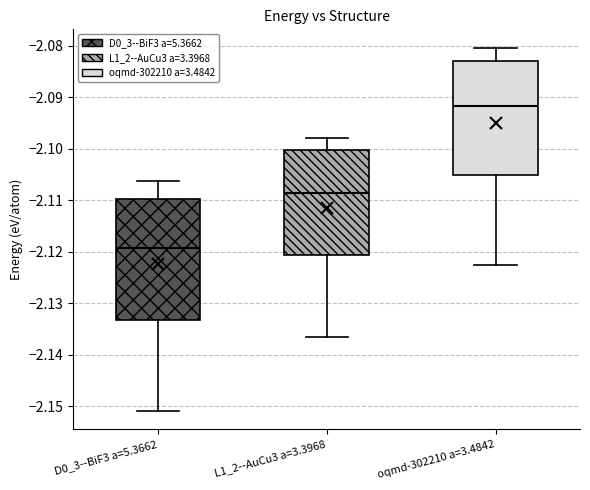

Reading left to right, read every box against the y-axis: the position of its median line, the range the box covers, and the ends of its whiskers. The values are not printed on the chart, so give them approximately, as read against the axis.

D0_3--BiF3 a=5.3662: median -2.119, box -2.133 to -2.110, whiskers -2.151 to -2.106
L1_2--AuCu3 a=3.3968: median -2.109, box -2.121 to -2.100, whiskers -2.136 to -2.098
oqmd-302210 a=3.4842: median -2.092, box -2.105 to -2.083, whiskers -2.123 to -2.080